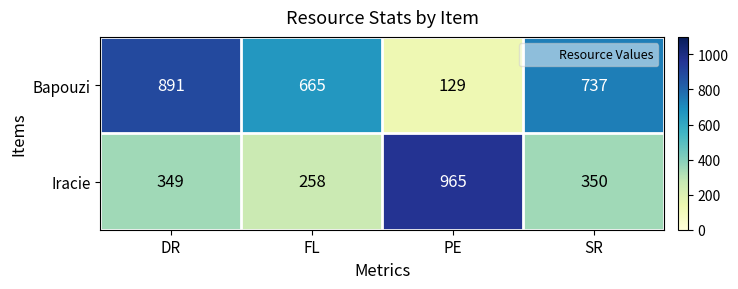

How many distinct data groups are displayed?

2